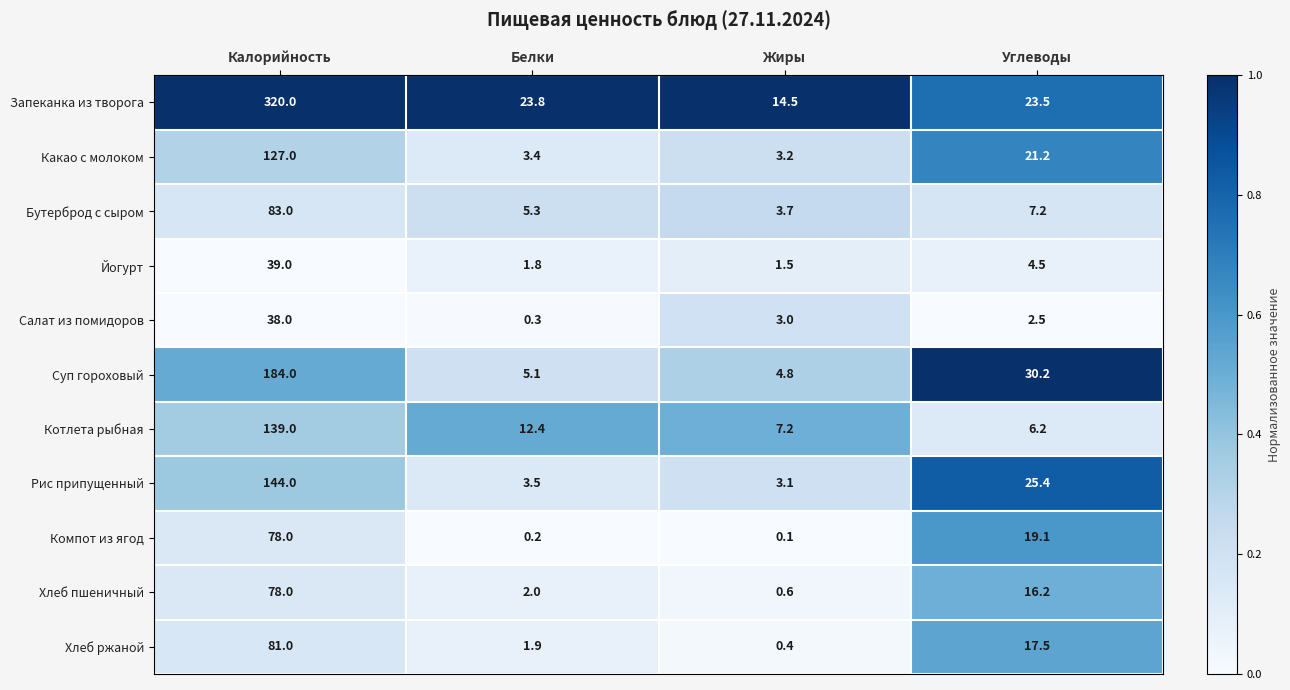

Which label corresponds to the smallest value in the chart?

Жиры